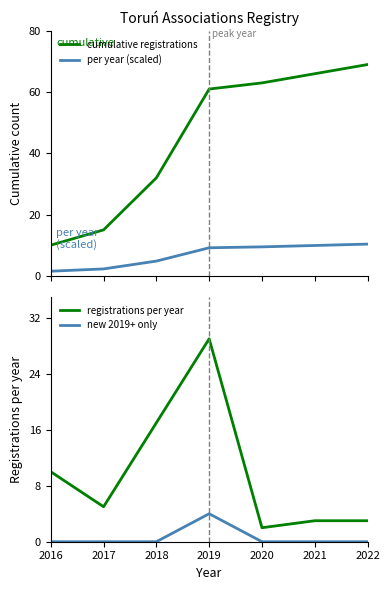

What is the spread (max minus min) of values at 2021?

66.0